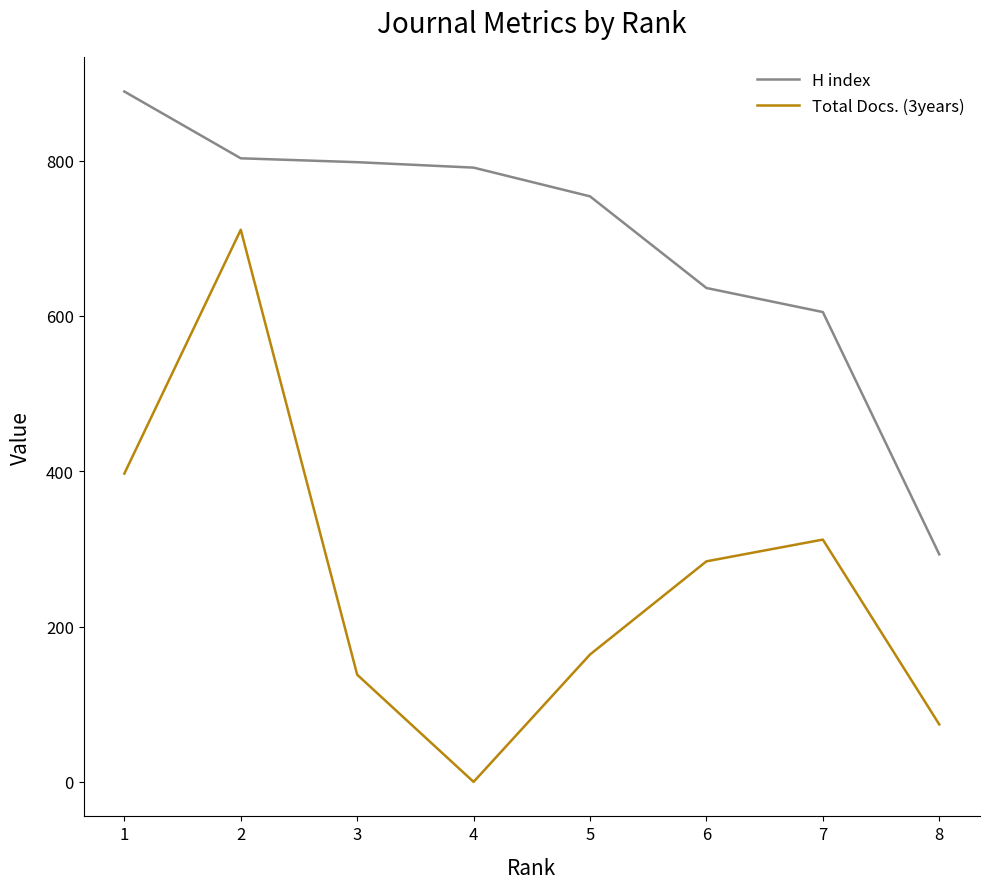

What are all the series names shown in the legend?

H index, Total Docs. (3years)